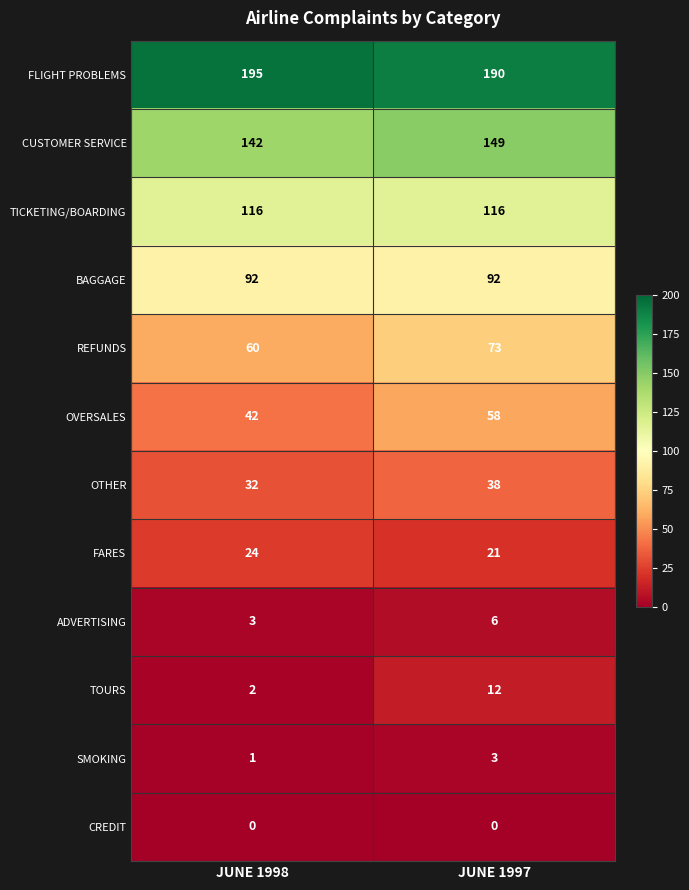

What is the approximate value of TICKETING/BOARDING at JUNE 1997?

116